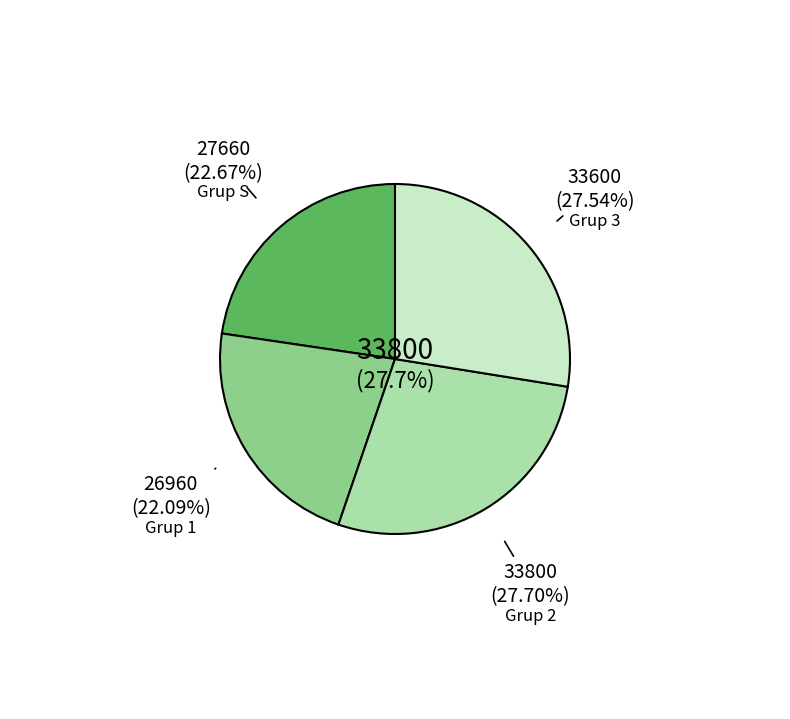

Is Mustafa Yılmaz the majority of the pie?

No